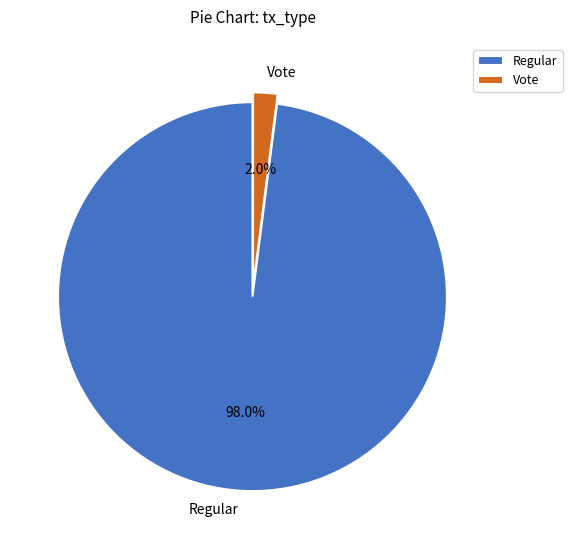

To the nearest percent, what is the difference between the Regular and Vote slice percentages?

96%